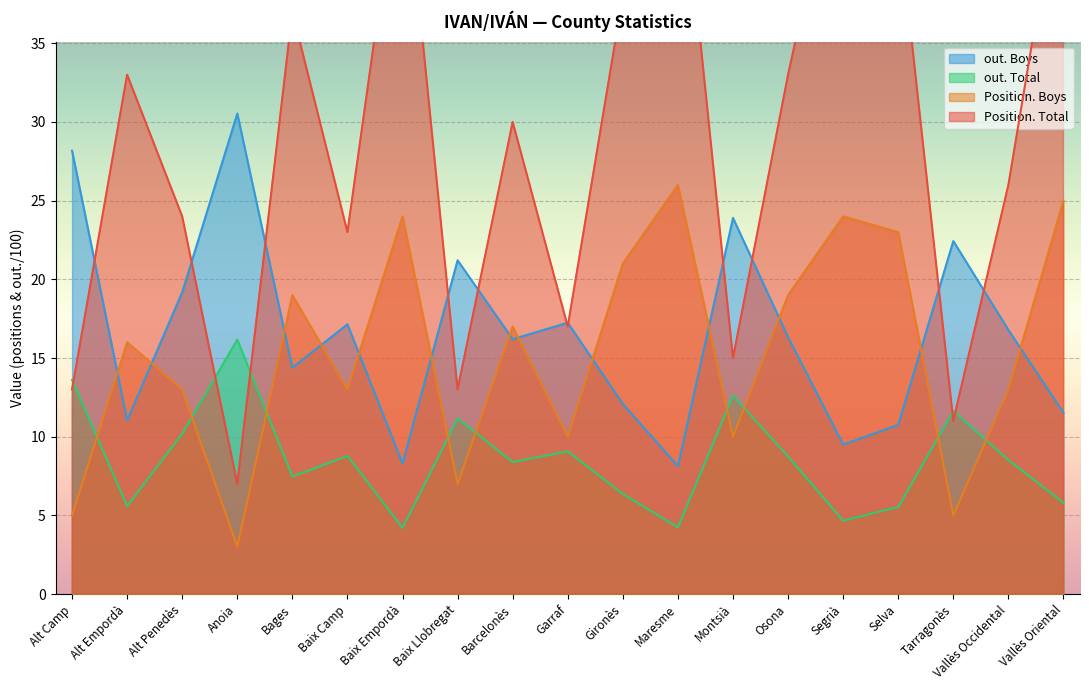

What is the label of the 2nd point from the right?

Vallès Occidental